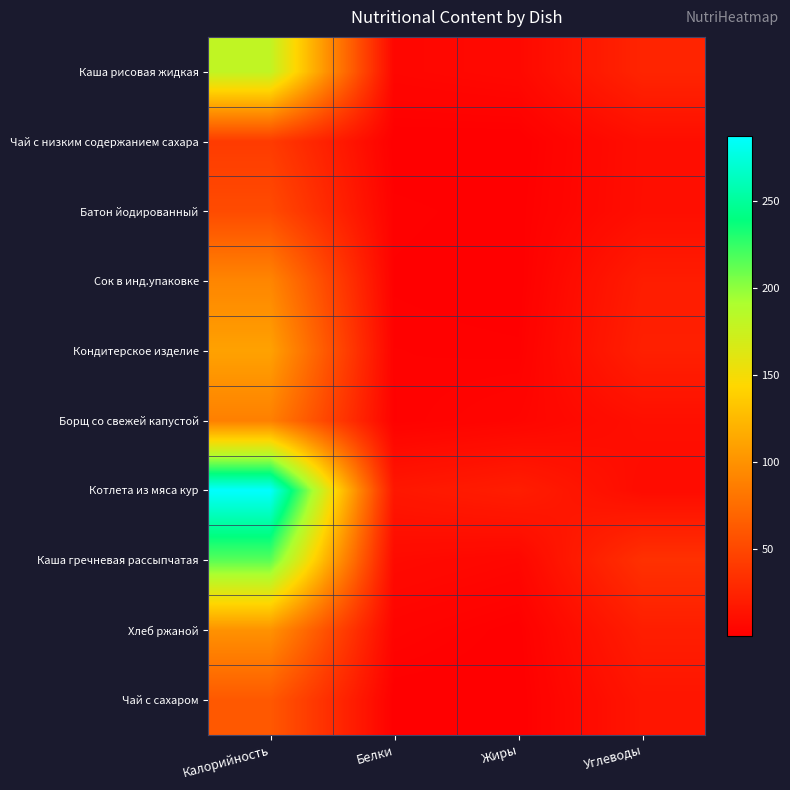

Reading left to right, transcribe all the data shown in this chart.

Каша рисовая жидкая: Калорийность=179.9	Белки=4.7	Жиры=6.4	Углеводы=25.6
Чай с низким содержанием сахара: Калорийность=41.3	Белки=0.2	Жиры=0.1	Углеводы=10.0
Батон йодированный: Калорийность=52.4	Белки=1.5	Жиры=0.6	Углеводы=10.3
Сок в инд.упаковке: Калорийность=92.0	Белки=1.0	Жиры=0.2	Углеводы=20.2
Кондитерское изделие: Калорийность=109.8	Белки=1.8	Жиры=1.4	Углеводы=22.5
Борщ со свежей капустой: Калорийность=88.0	Белки=1.7	Жиры=4.2	Углеводы=10.8
Котлета из мяса кур: Калорийность=287.2	Белки=16.4	Жиры=20.7	Углеводы=8.5
Каша гречневая рассыпчатая: Калорийность=214.6	Белки=7.6	Жиры=5.2	Углеводы=34.3
Хлеб ржаной: Калорийность=100.0	Белки=3.2	Жиры=0.5	Углеводы=21.0
Чай с сахаром: Калорийность=61.3	Белки=0.2	Жиры=0.1	Углеводы=15.0